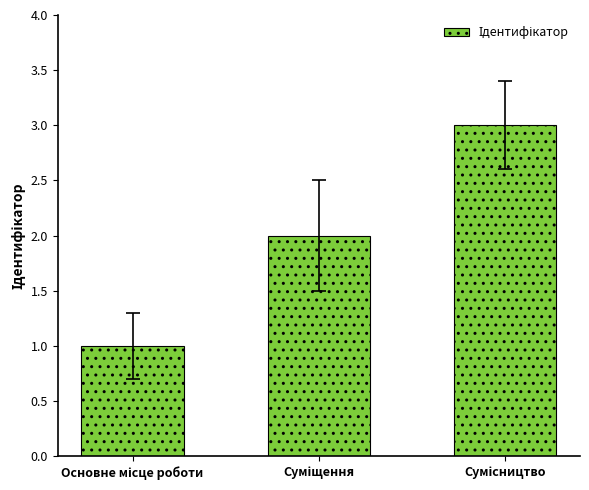

What is the greatest value displayed?

3